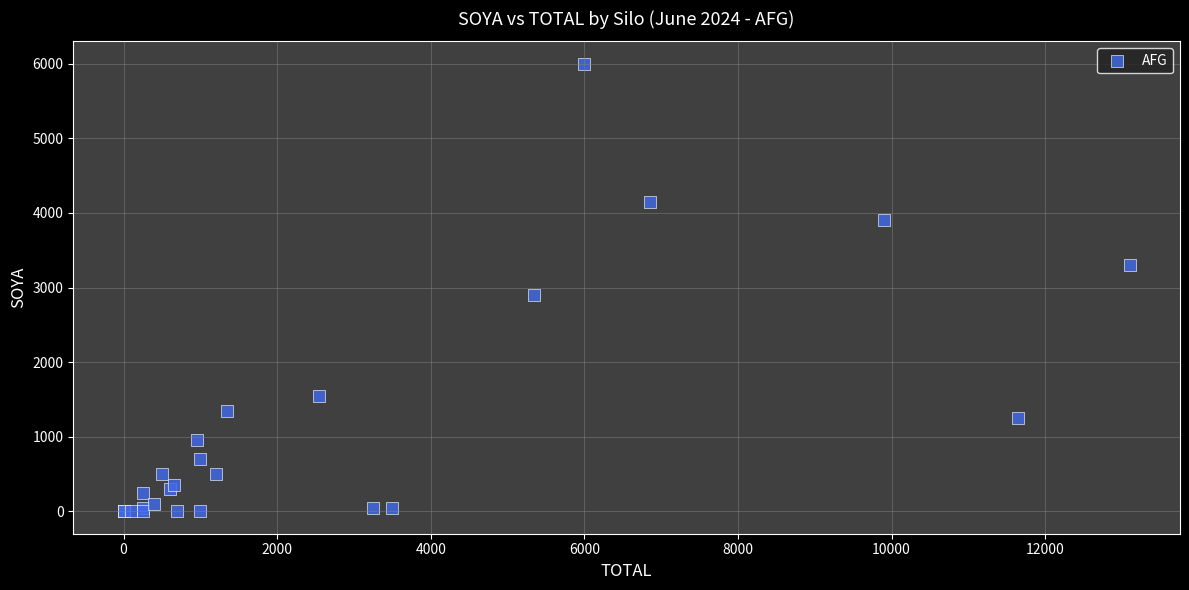

What Y value in the scatter plot is closest to 3000?

2900